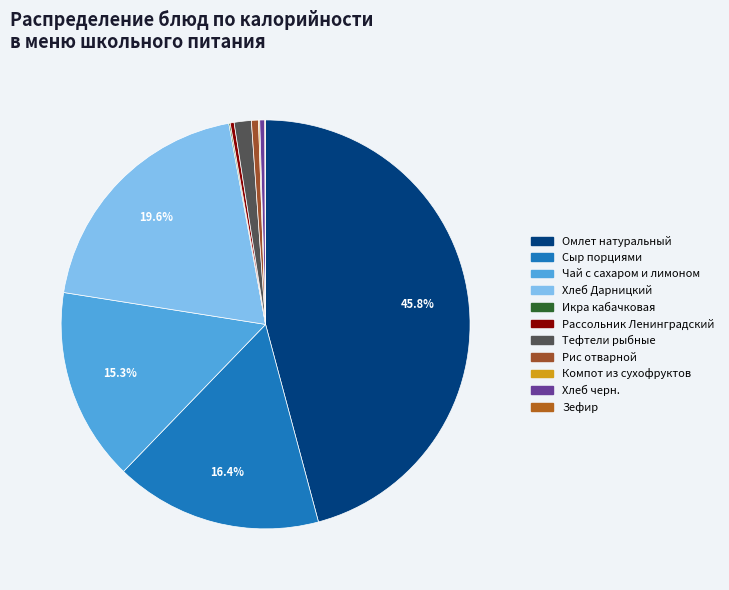

What percentage is the Тефтели рыбные slice, to the nearest percent?

1%